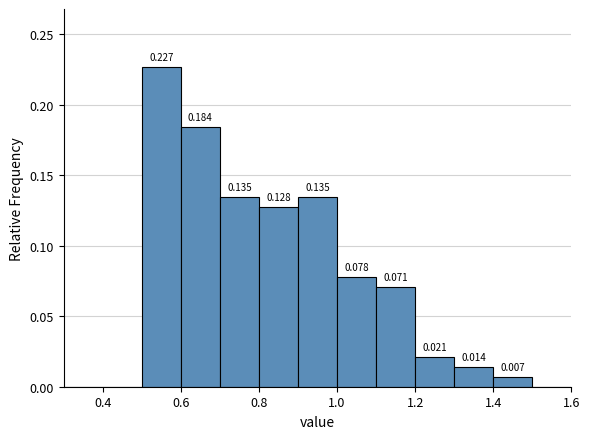

Over which range of the x-axis is the bar tallest?

0.5 to 0.6